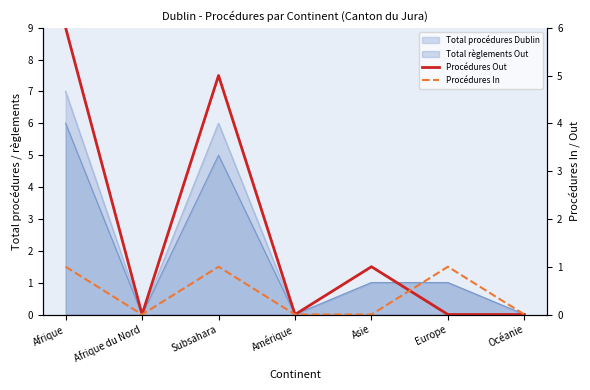

Which series has the widest spread of values?

Procédures Out